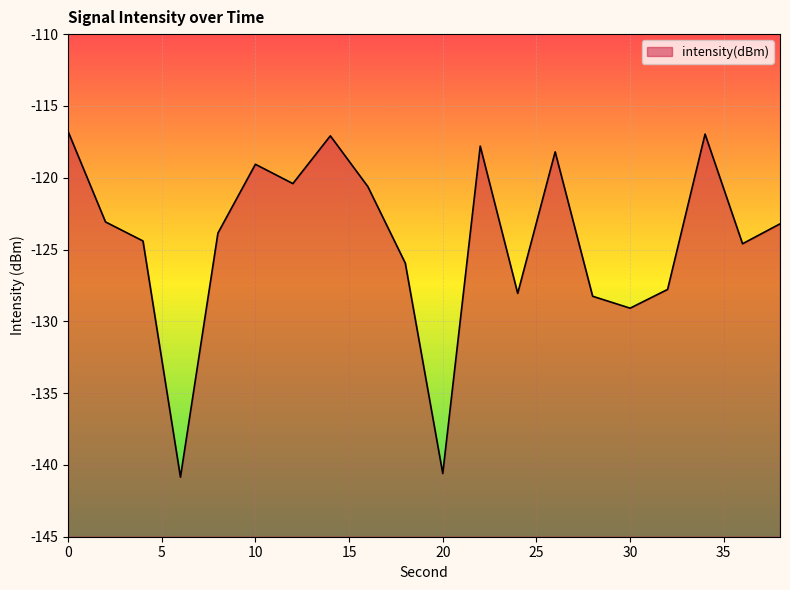

Which has a higher value, 16 or 22?

22